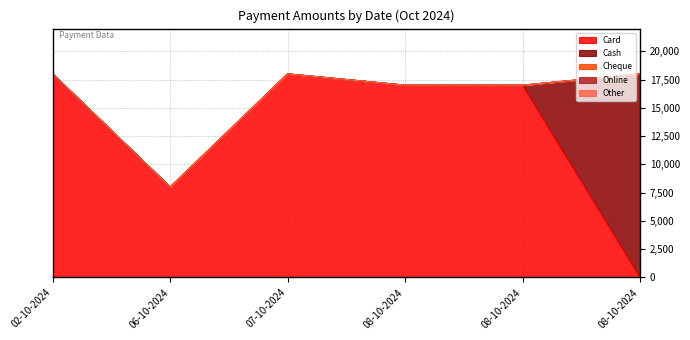

Which series has the largest range (max minus min)?

Card